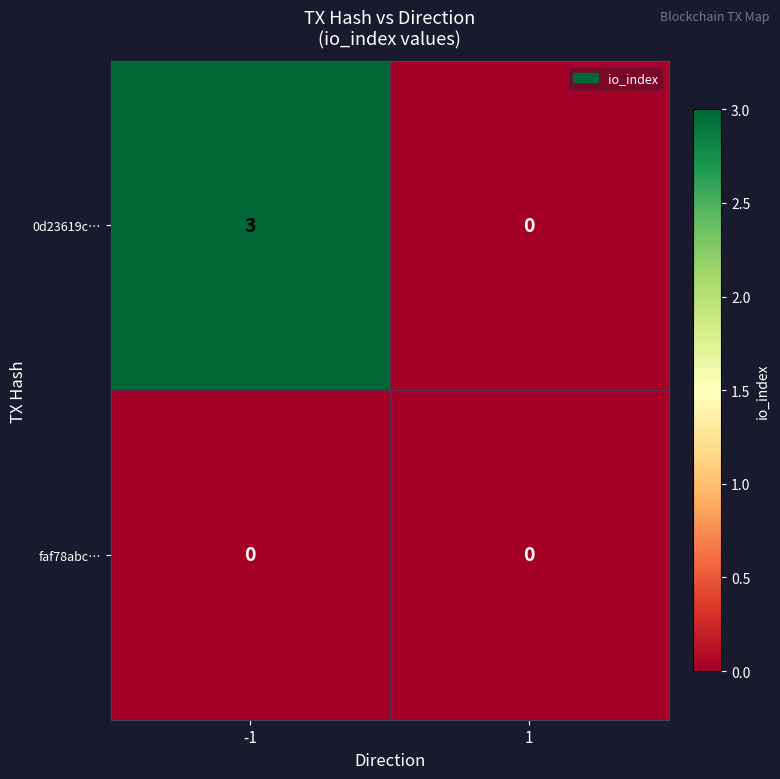

Which series has the largest total across all categories?

0d23619c…